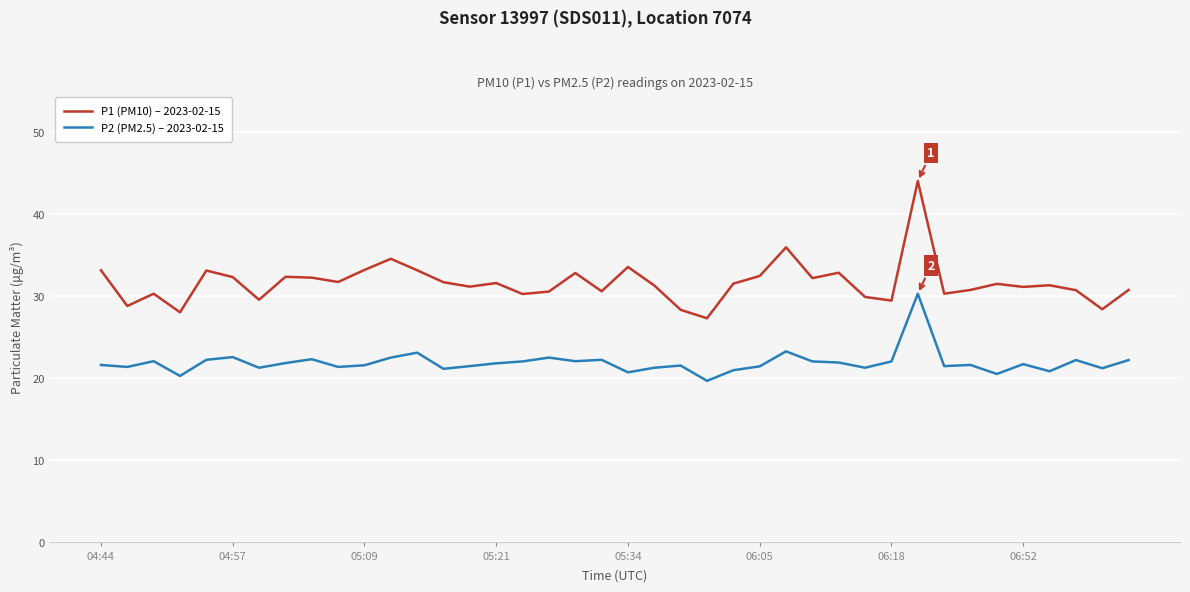

What is the minimum value shown in the chart?

19.6